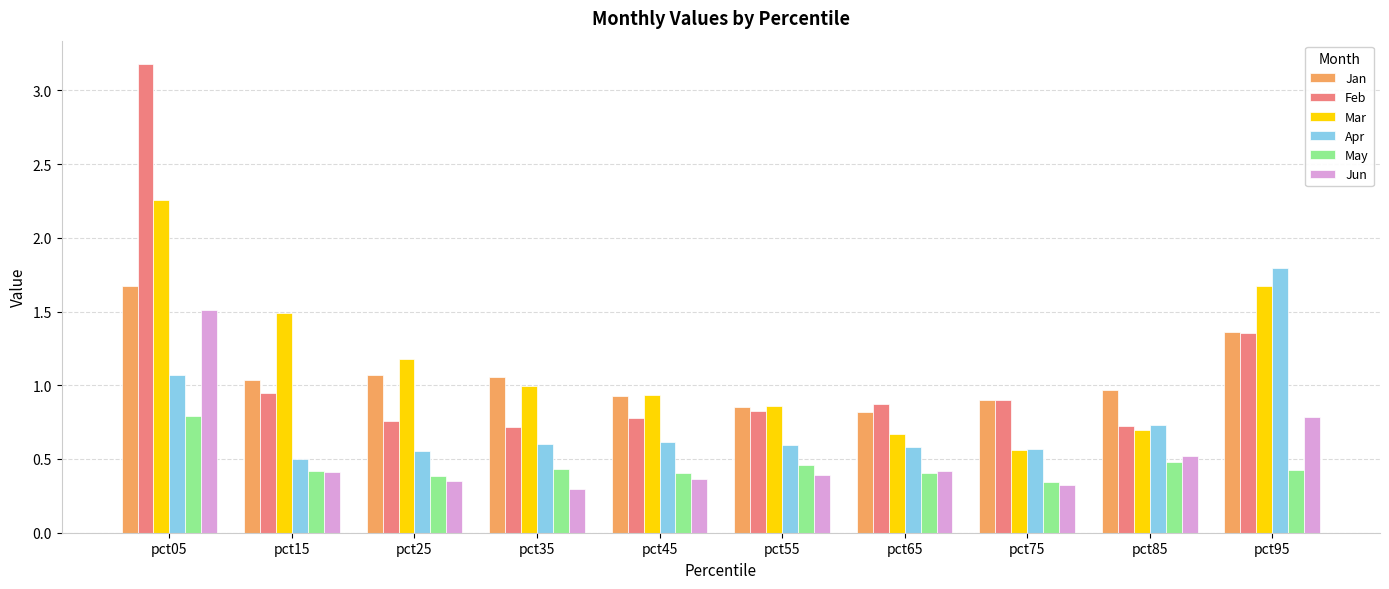

The Feb series shows 0.5 at pct25. True or false?

False